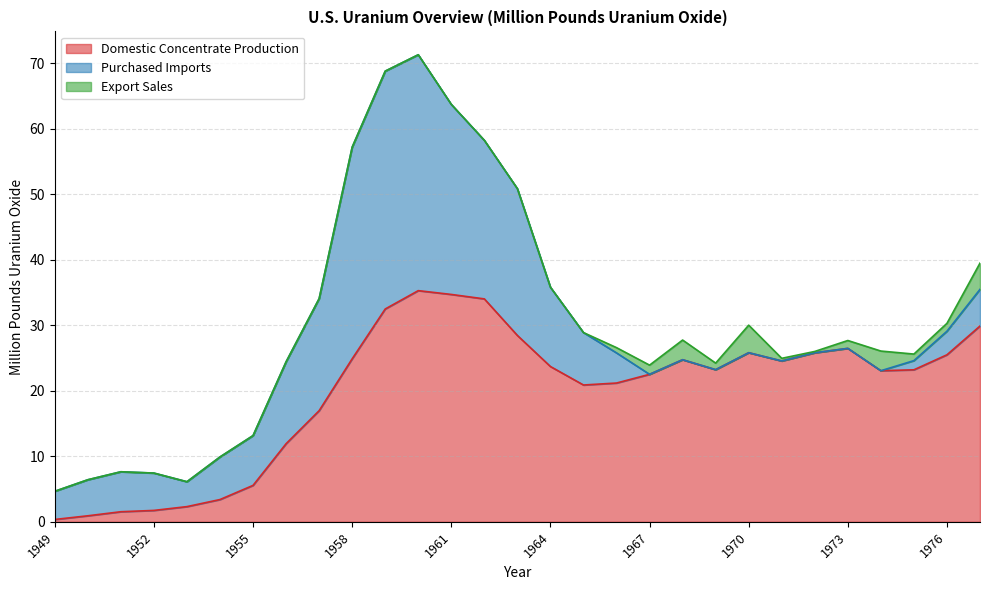

True or false: Purchased Imports and Domestic Concentrate Production intersect in this chart.

True